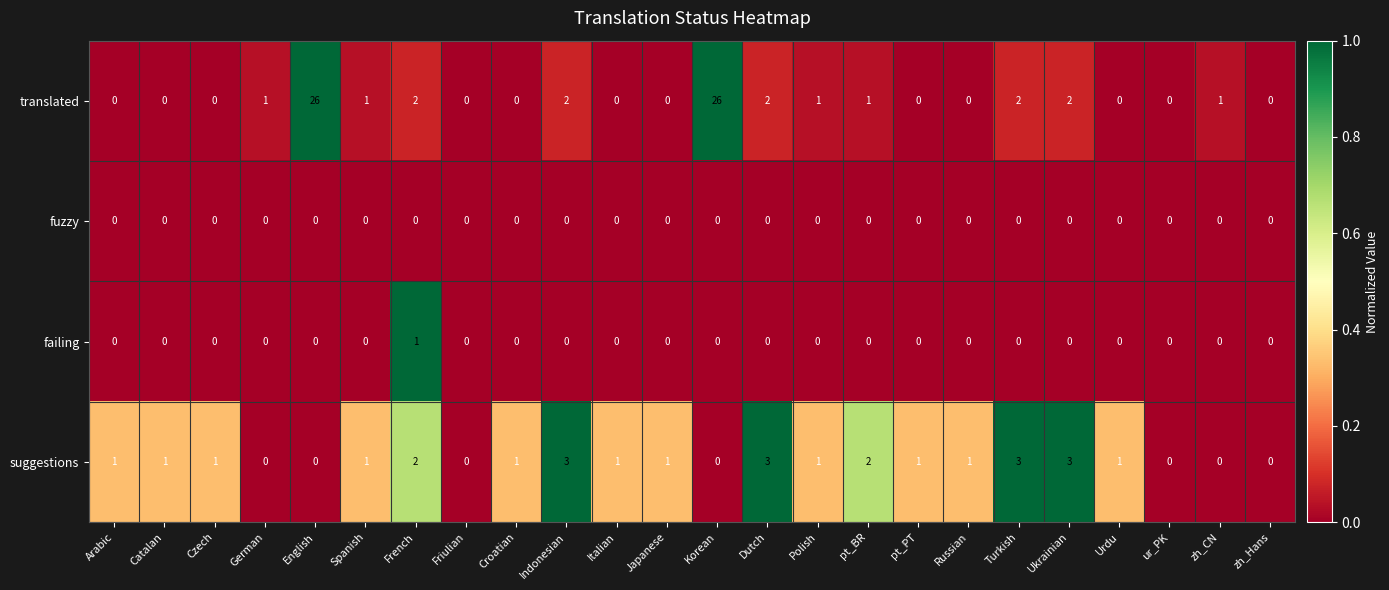

What is the highest value of the suggestions series?

3